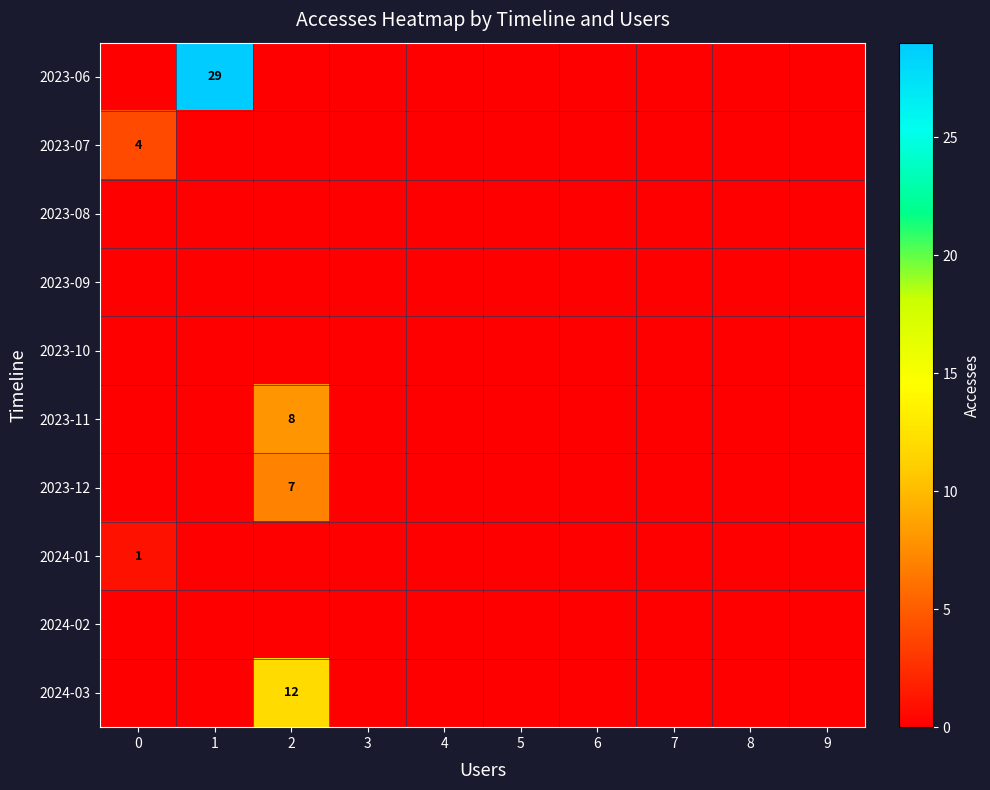

How many distinct data groups are displayed?

10